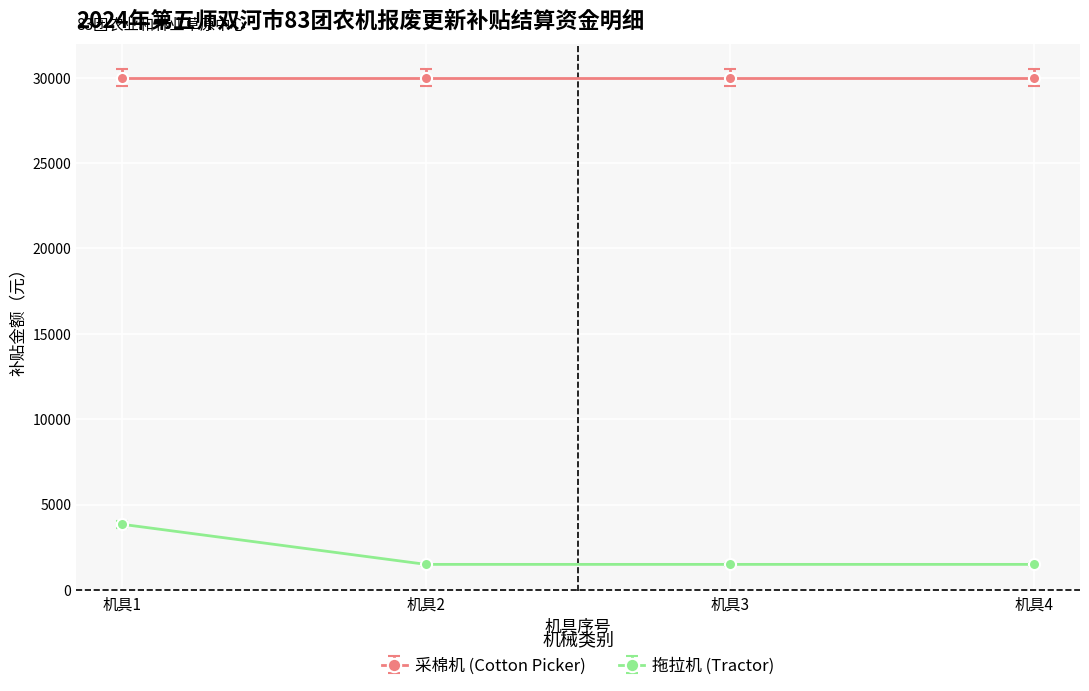

Reading left to right, extract all data points from this chart.

采棉机 (Cotton Picker): 机具1=30000	机具2=30000	机具3=30000	机具4=30000
拖拉机 (Tractor): 机具1=3850	机具2=1500	机具3=1500	机具4=1500